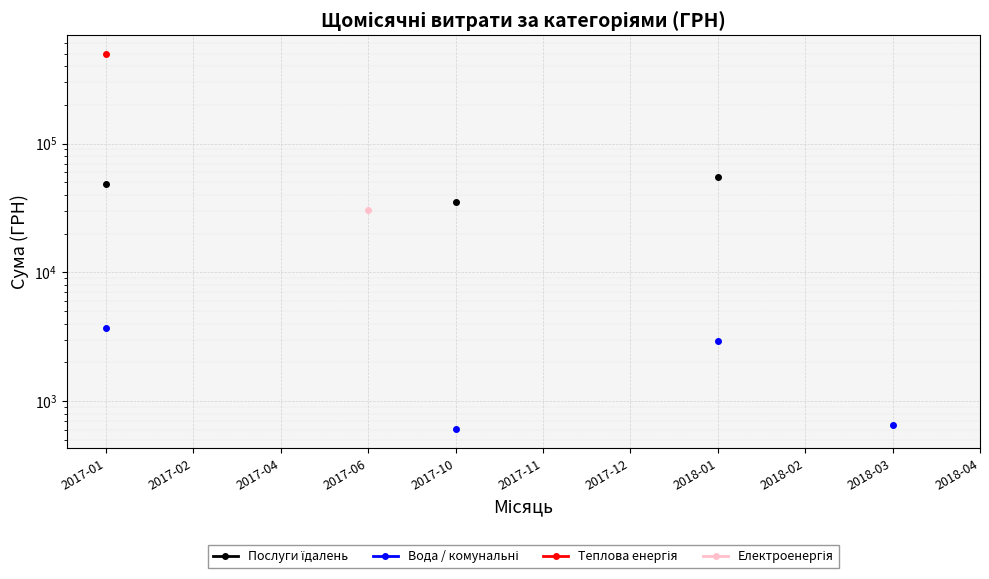

At which label is Послуги їдалень closest to 45135?

2017-01